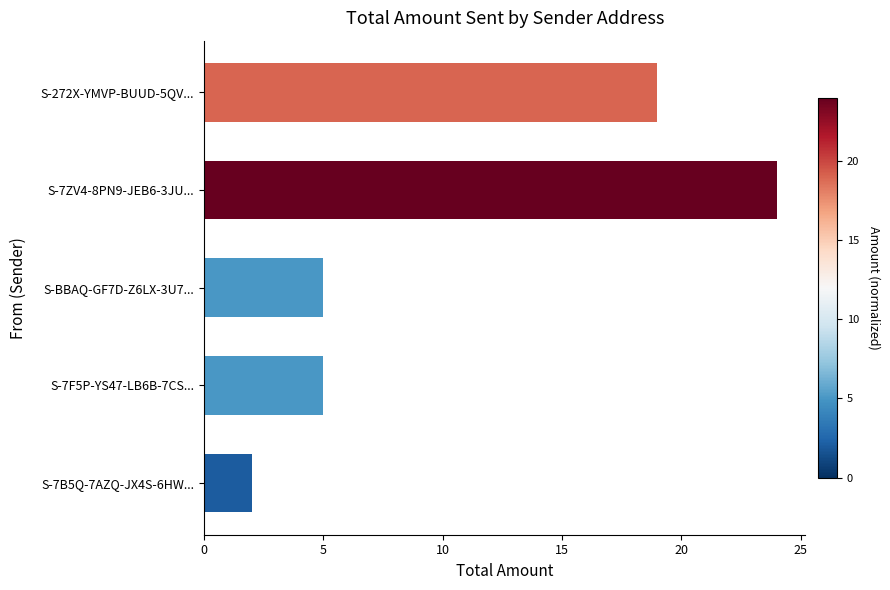

The chart shows a value of 5 at S-7F5P-YS47-LB6B-7CS.... True or false?

True